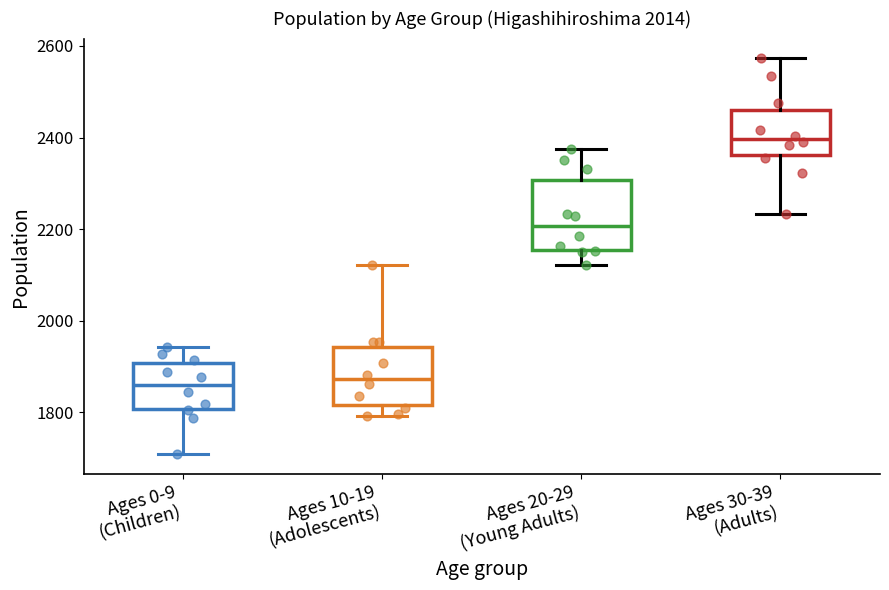

Reading left to right, transcribe this box plot: for each box, give where its median line is, the range the box spans, and where its two whiskers end, as read against the y-axis. The values are not printed on the chart, so give them approximately, as read against the axis.

Ages 0-9 (Children): median 1860, box 1800 to 1900, whiskers 1700 to 1940
Ages 10-19 (Adolescents): median 1880, box 1820 to 1940, whiskers 1800 to 2120
Ages 20-29 (Young Adults): median 2200, box 2160 to 2300, whiskers 2120 to 2380
Ages 30-39 (Adults): median 2400, box 2360 to 2460, whiskers 2240 to 2580